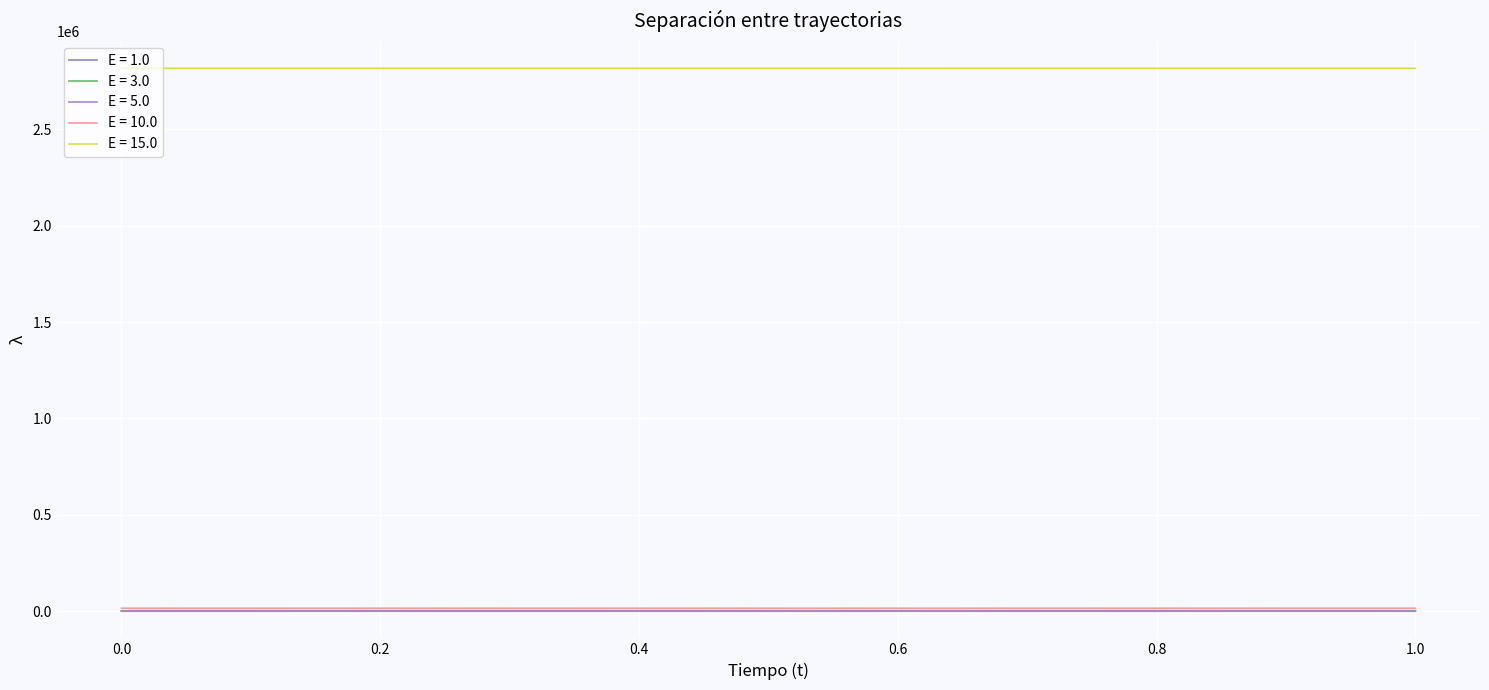

Does the chart display data point markers on the line(s)?

No